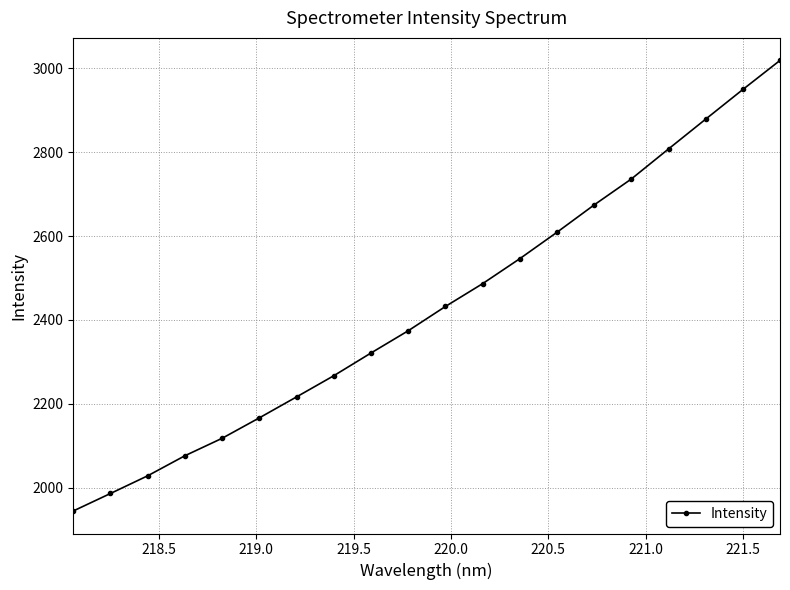

Count the number of data series in this chart.

1